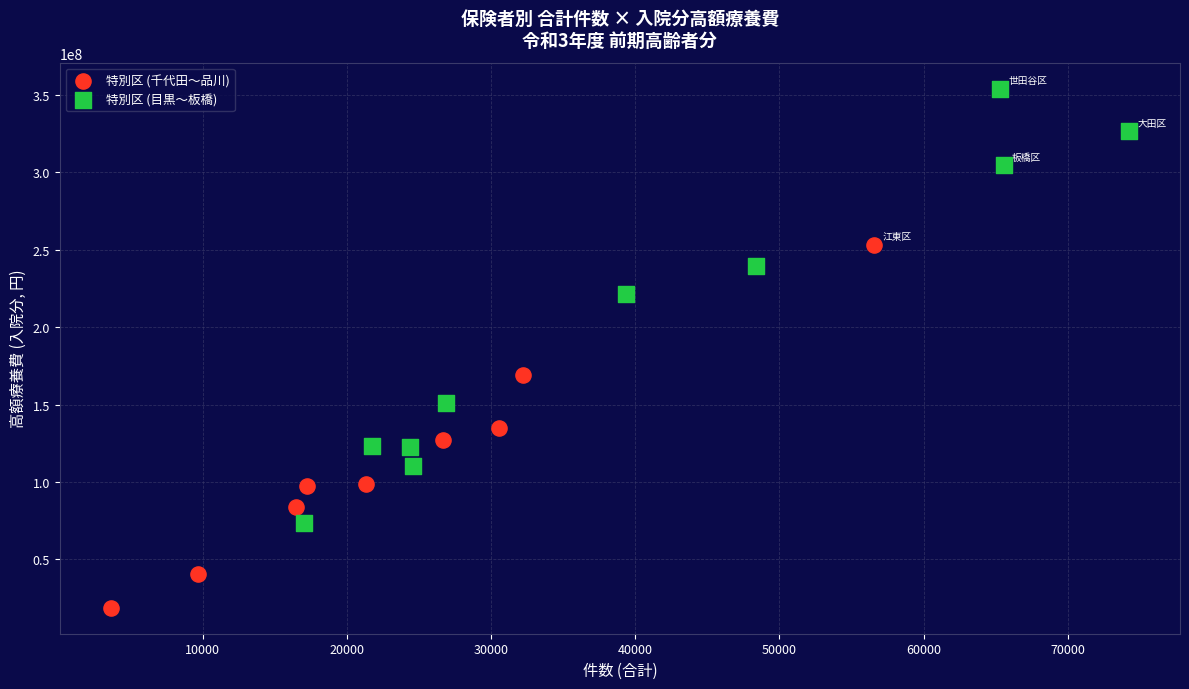

Which series contains the highest Y value?

特別区 (目黒〜板橋)